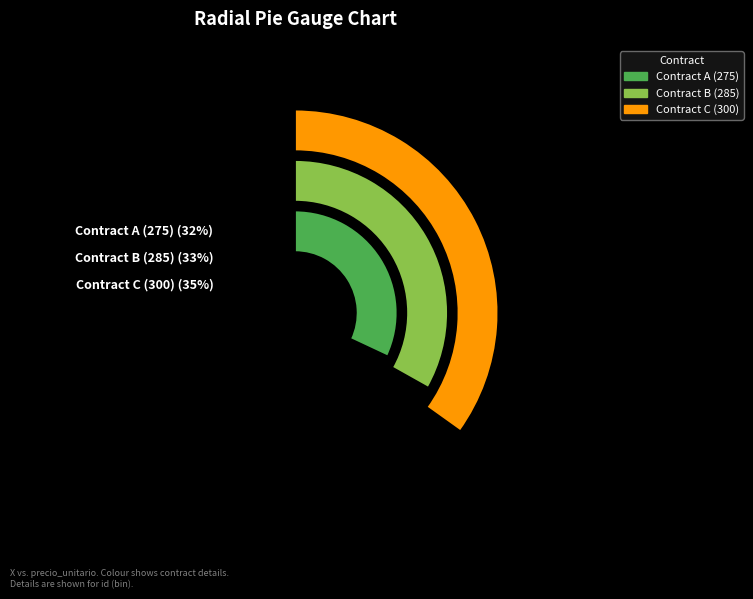

Is the sum of cQ5BfMdQGfk%3D and FiTg3GafFNY%3D greater than half?

Yes